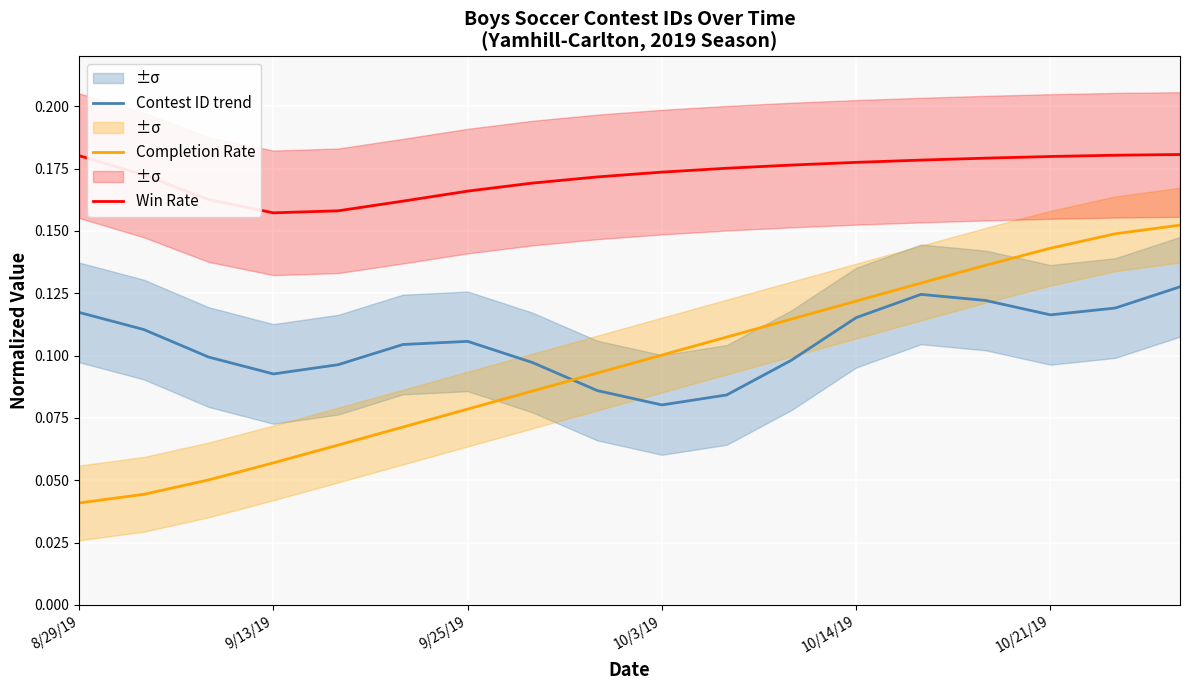

True or false: Completion Rate and Win Rate cross at least once.

False